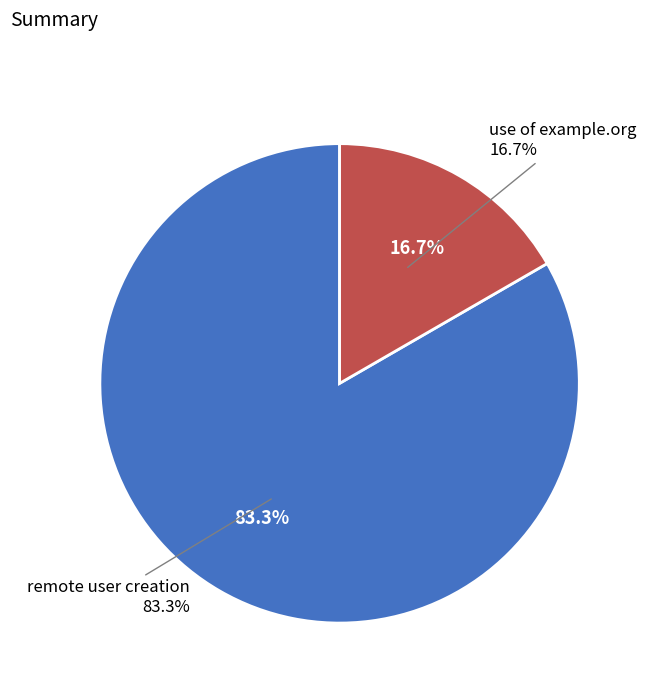

Which has a higher value, use of example.org or remote user creation?

remote user creation